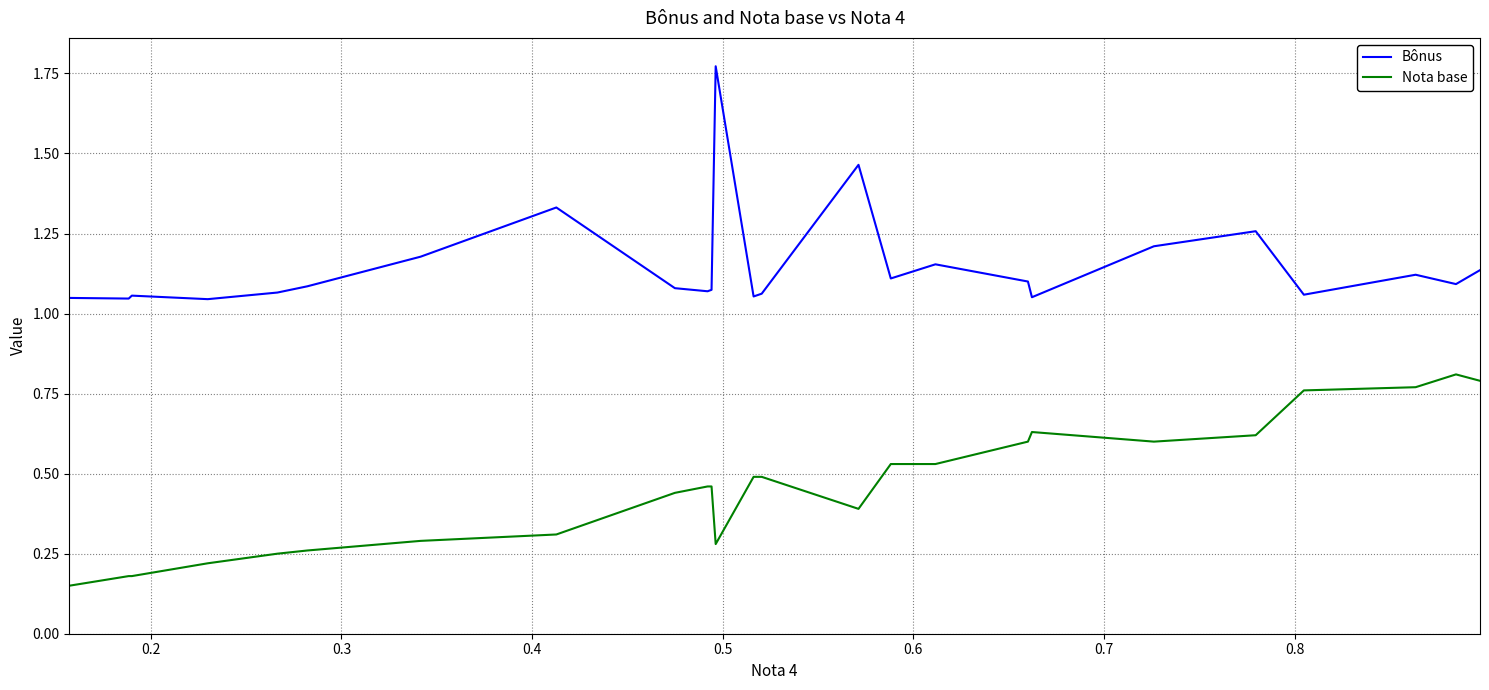

Does the chart have visible grid lines?

Yes